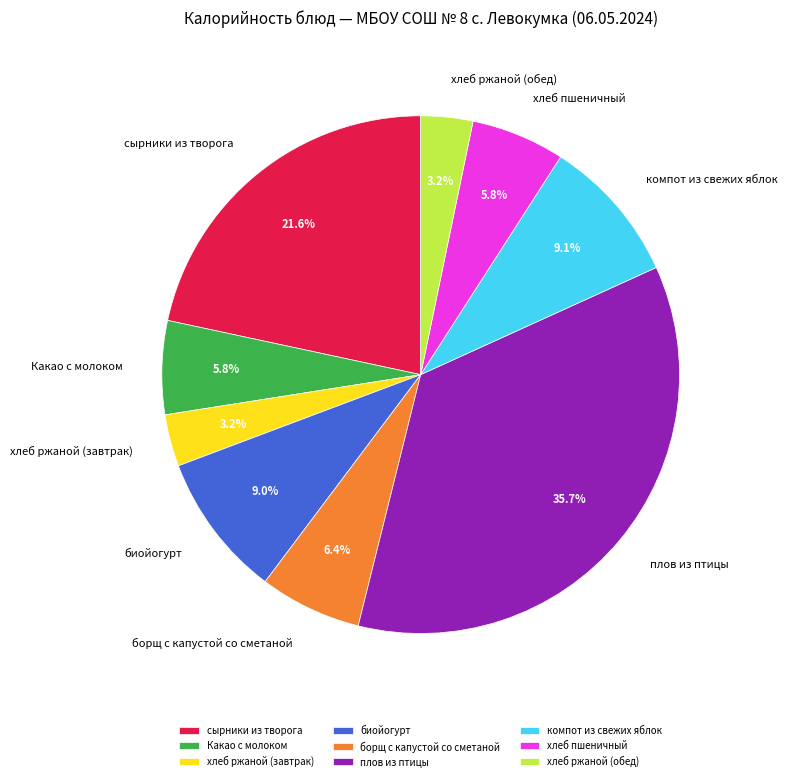

Between биойогурт and плов из птицы, which is larger?

плов из птицы